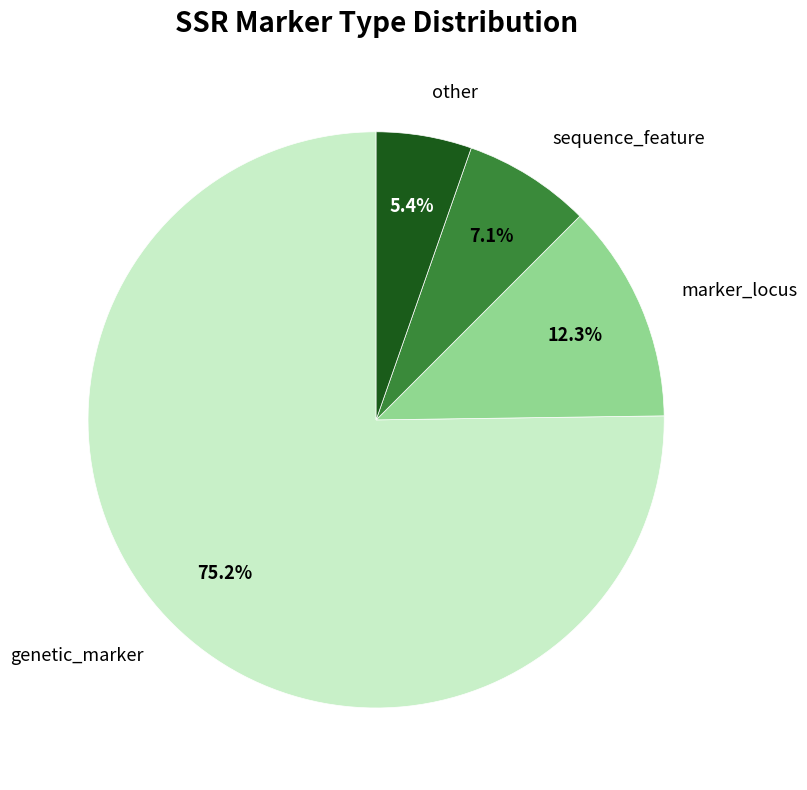

Between genetic_marker and other, which is larger?

genetic_marker